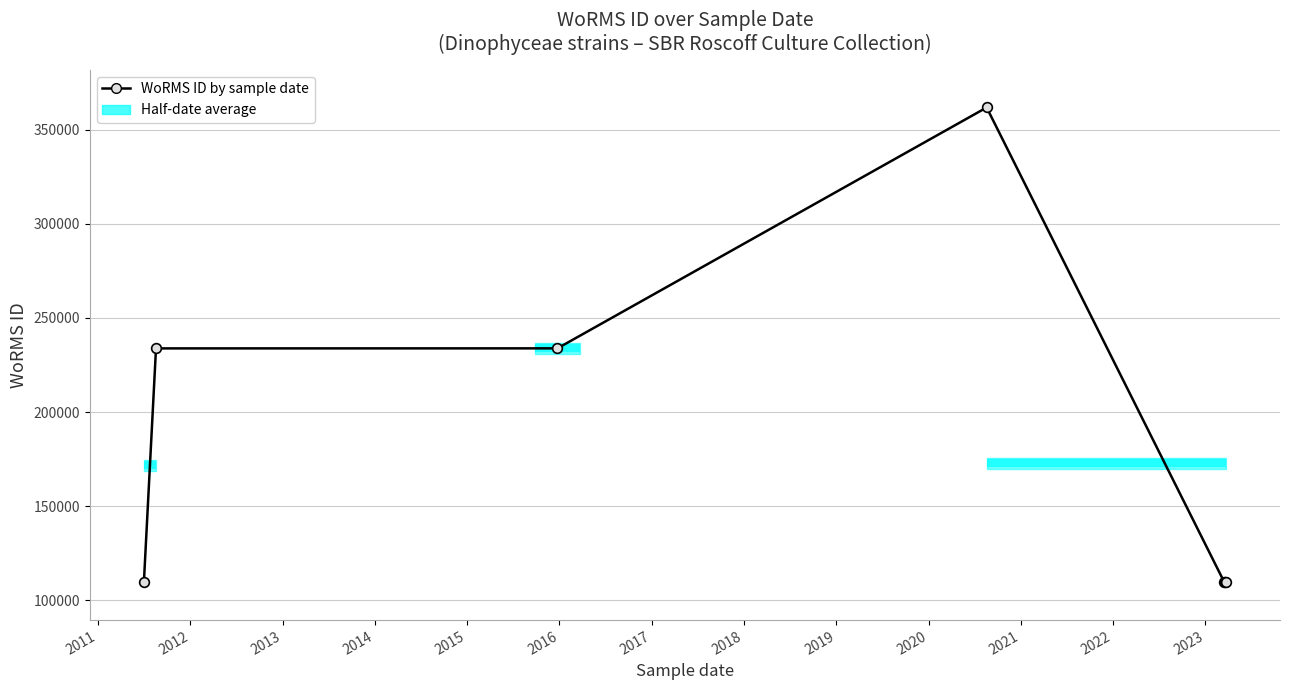

How many lines are shown in the chart?

1